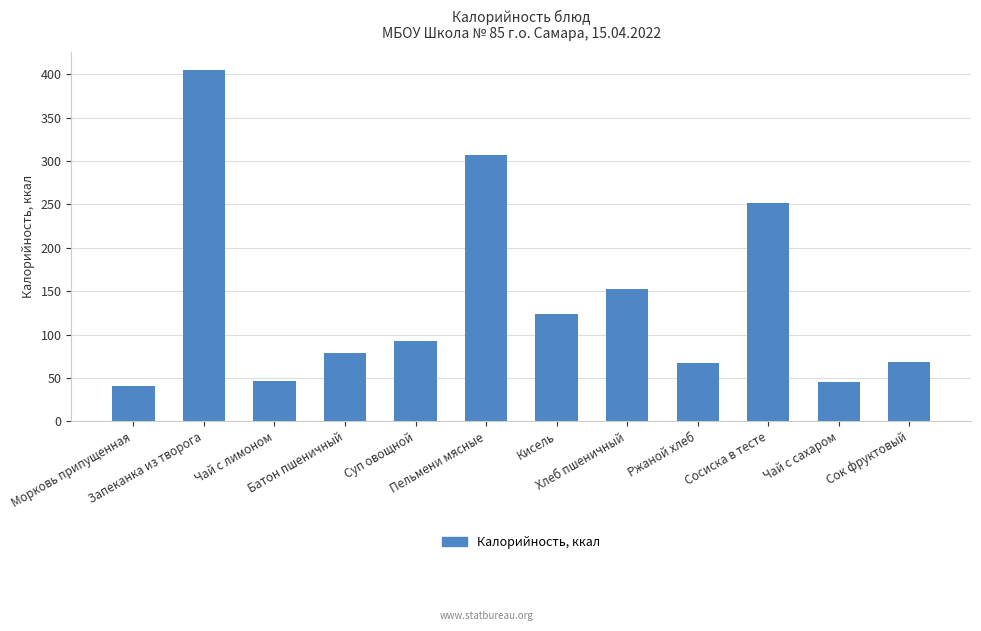

Approximately how many times larger is the value at Чай с лимоном compared to Запеканка из творога?

0.1